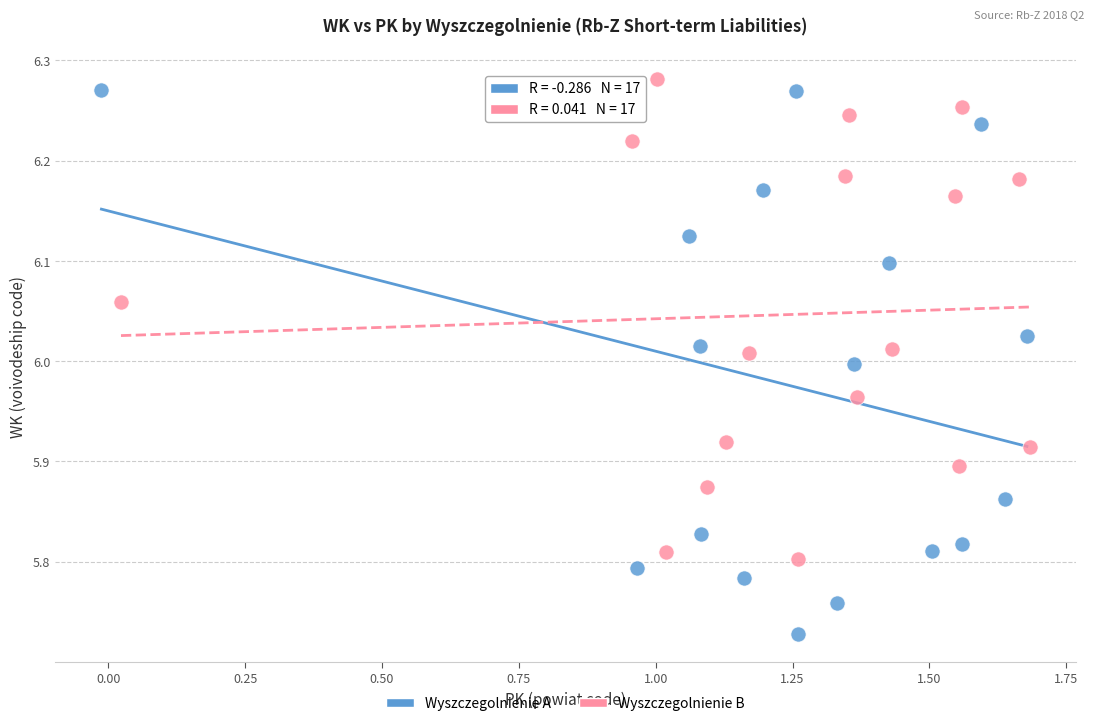

What are all the series names shown in the legend?

Wyszczegolnienie A, Wyszczegolnienie B